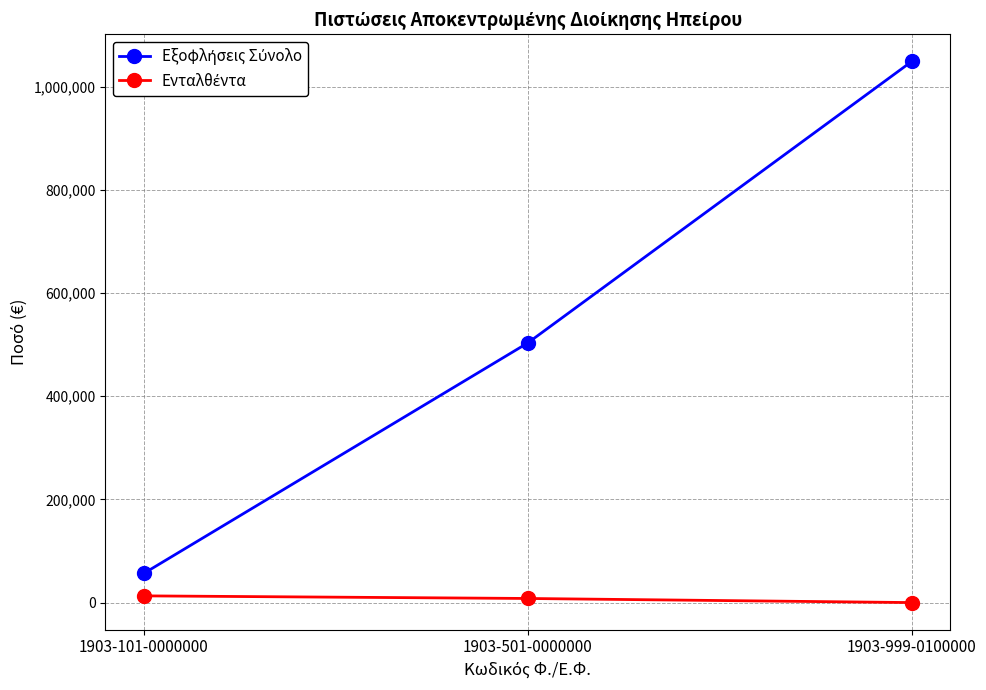

What position from the right is 1903-101-0000000?

3